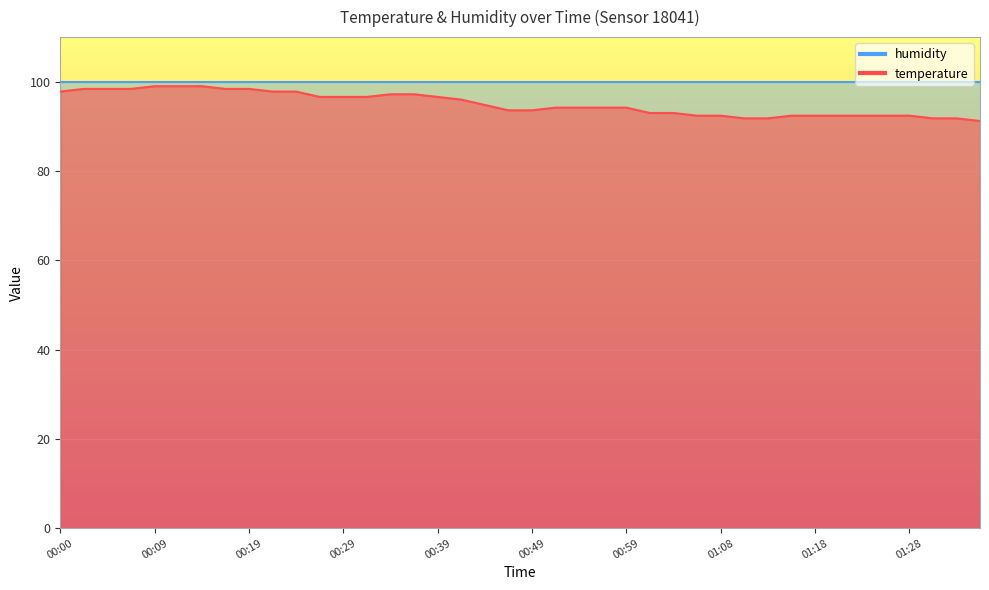

List the labels in order of value, largest first.

00:09, 00:12, 00:14, 00:02, 00:05, 00:07, 00:17, 00:19, 00:00, 00:22, 00:24, 00:34, 00:36, 00:27, 00:29, 00:32, 00:39, 00:41, 00:44, 00:51, 00:54, 00:56, 00:59, 00:46, 00:49, 01:01, 01:03, 01:06, 01:08, 01:16, 01:18, 01:21, 01:23, 01:26, 01:28, 01:11, 01:13, 01:31, 01:33, 01:35